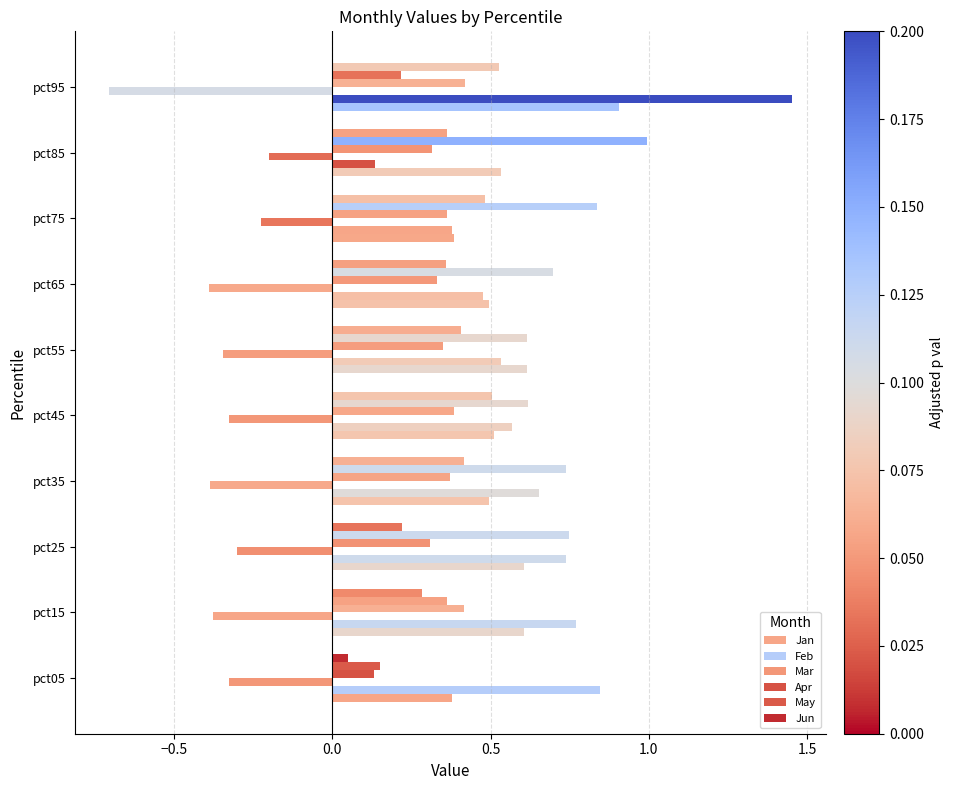

Count the number of data series in this chart.

6